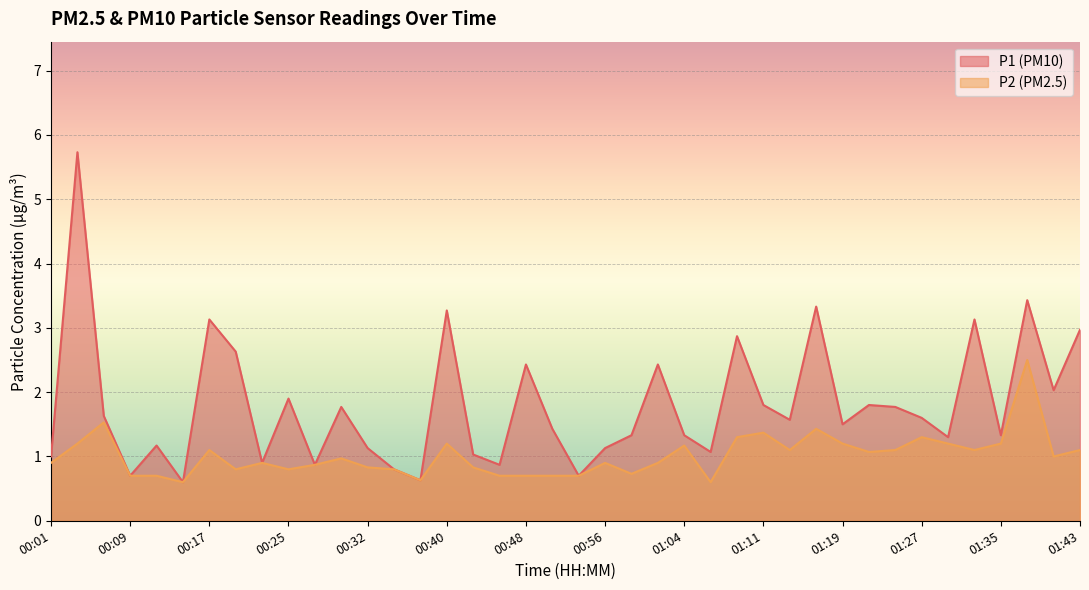

What is the lowest value of the P2 series?

0.6